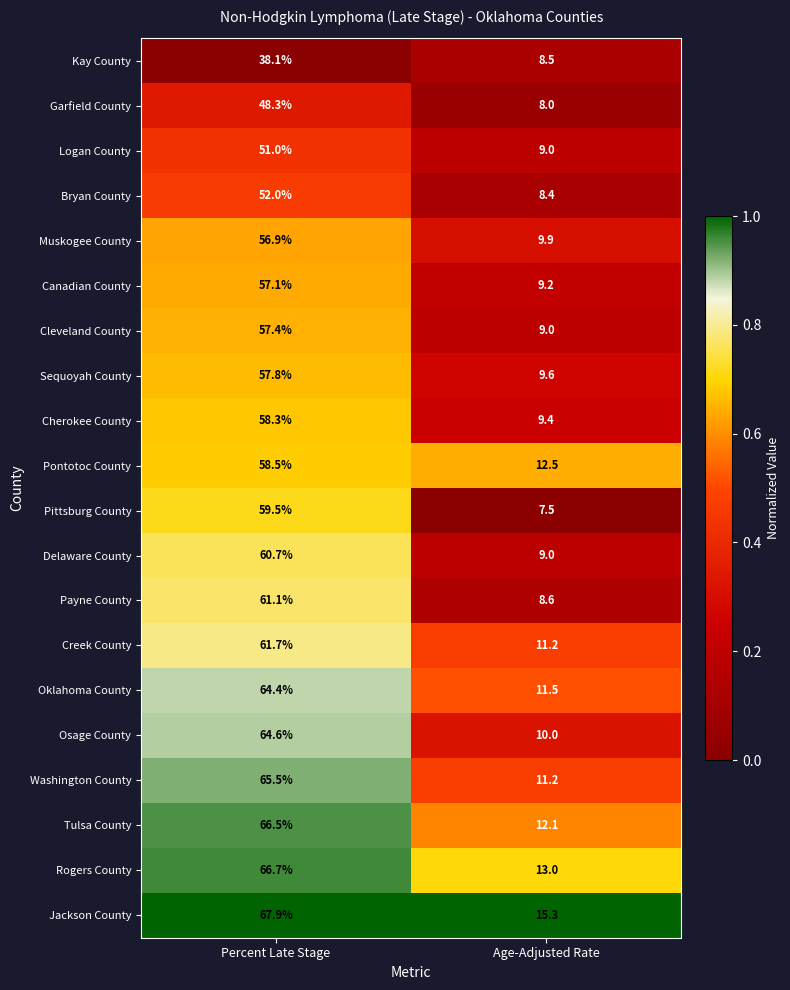

The Logan County series shows 13.5 at Age-Adjusted Rate. True or false?

False